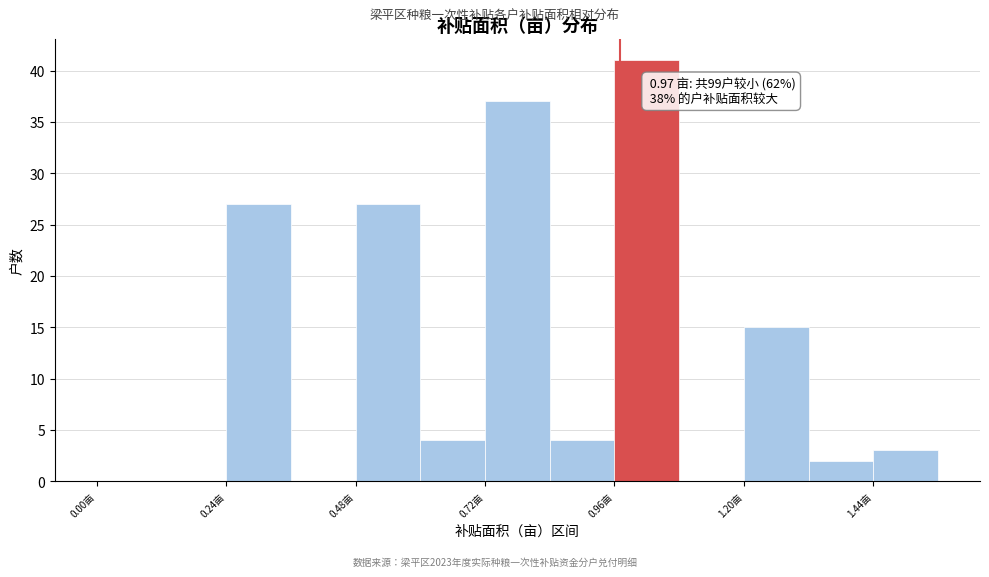

Around what value on the x-axis is the tallest bar? Give the approximate position of its centre, as read against the axis.

1.00